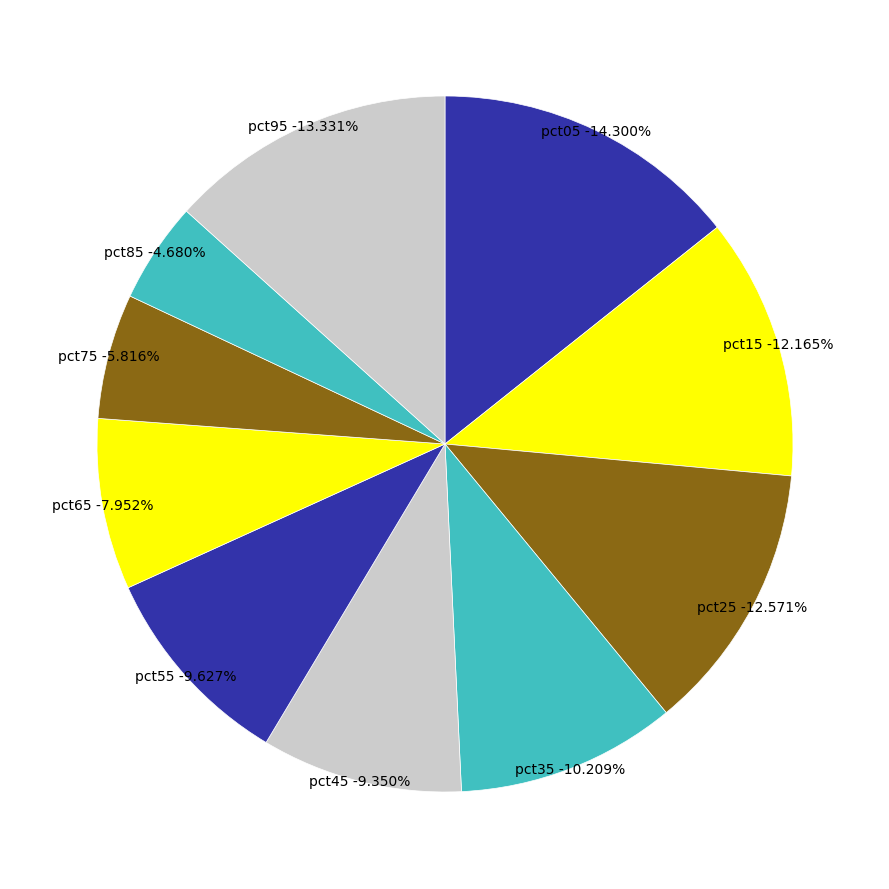

Between pct05 and pct85, which is larger?

pct05